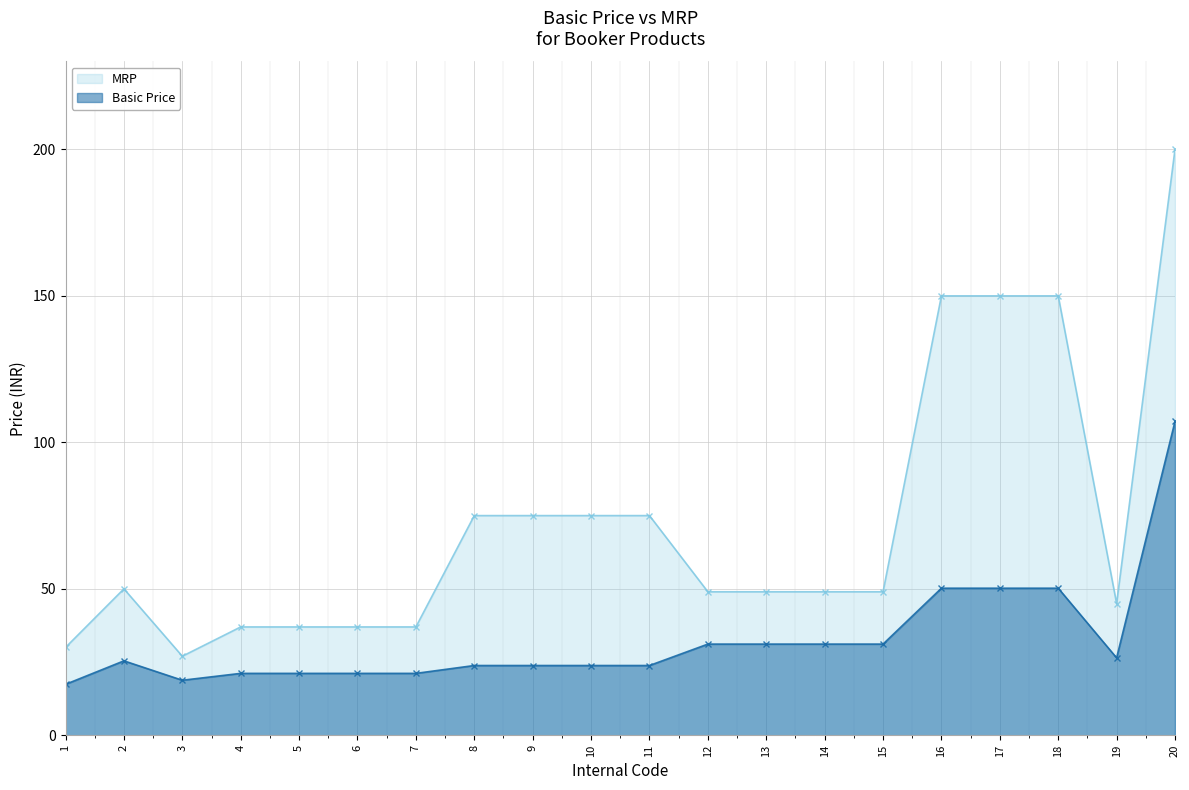

At which category is the sum across all series the highest?

20